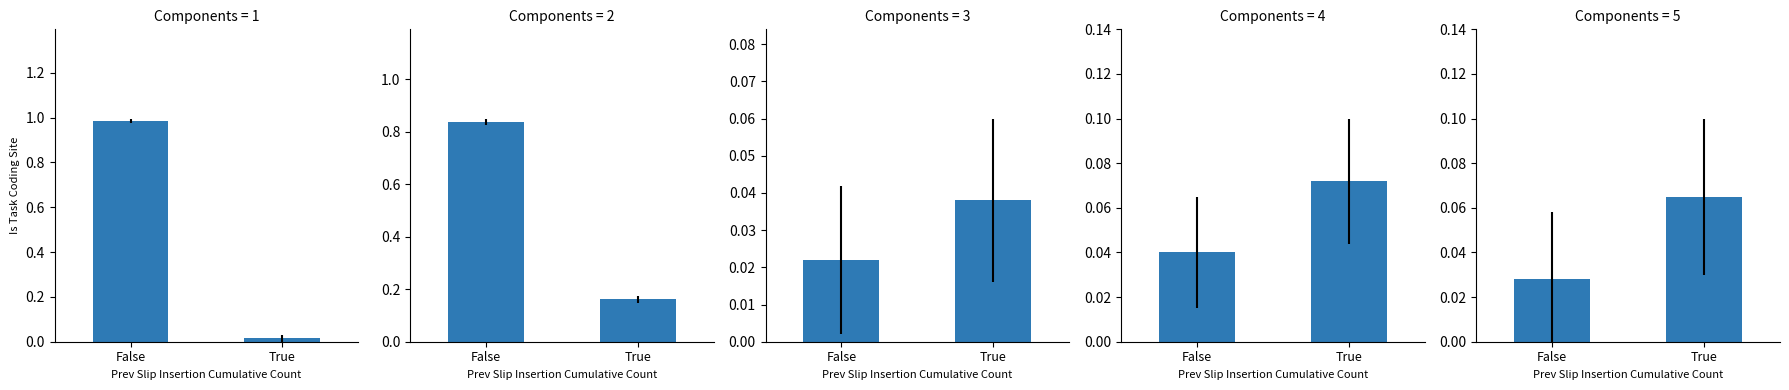

What is the sum of the values at False and True?

0.1